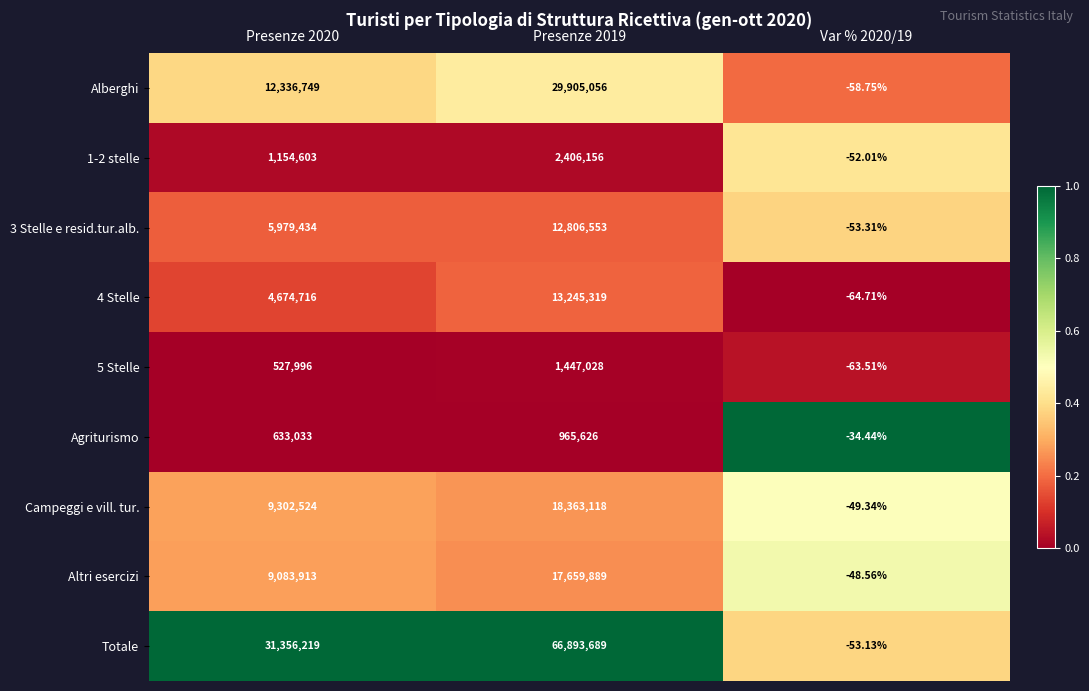

Which series has the largest total across all categories?

Totale